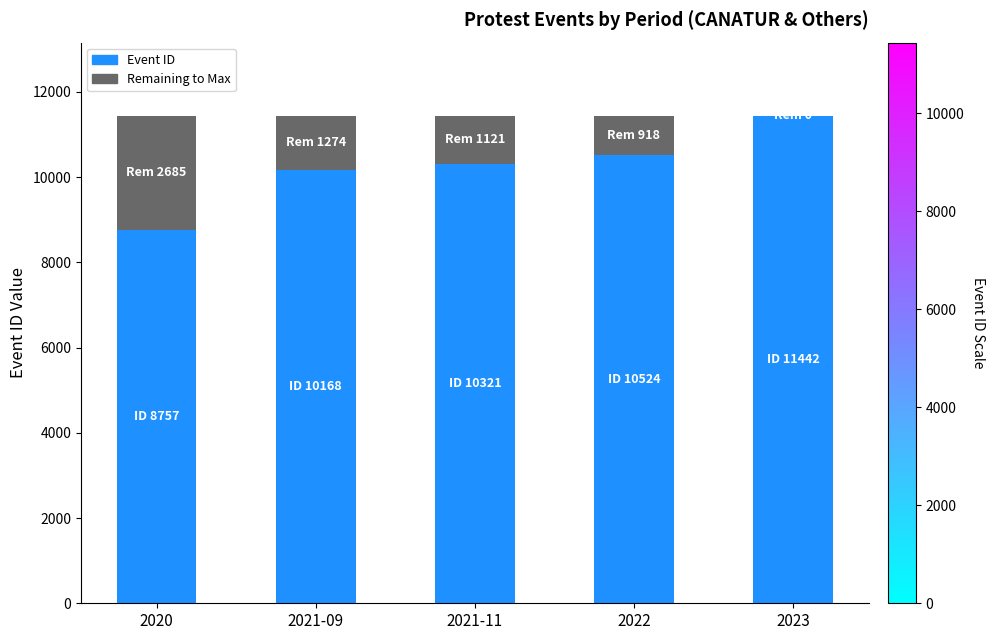

What is the total value across all series at 2023?

11442